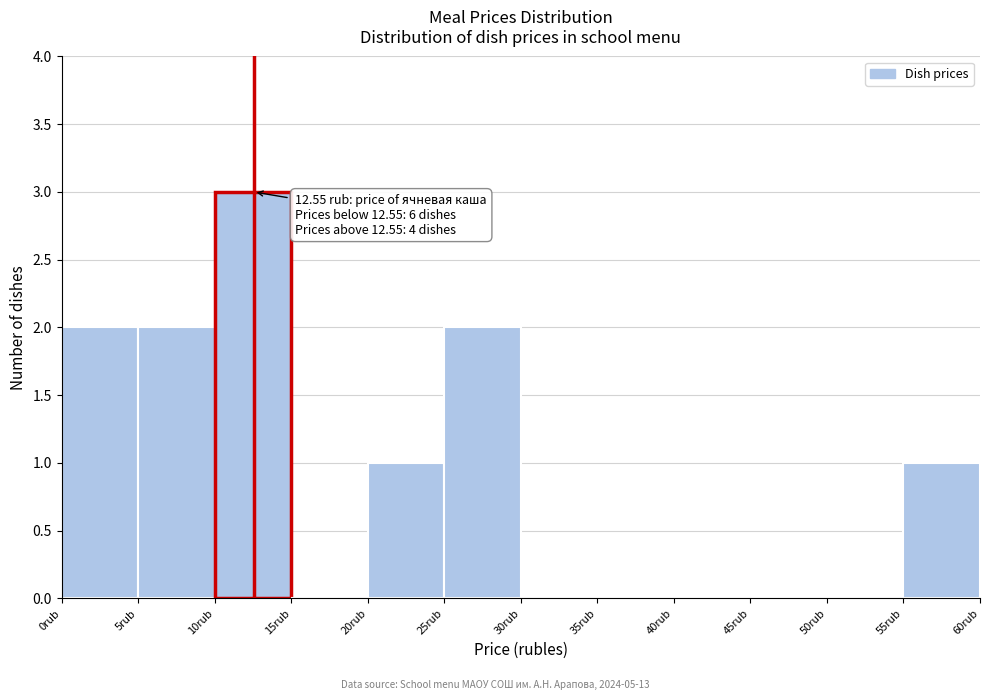

Over which range of the x-axis is the bar tallest?

10 to 15